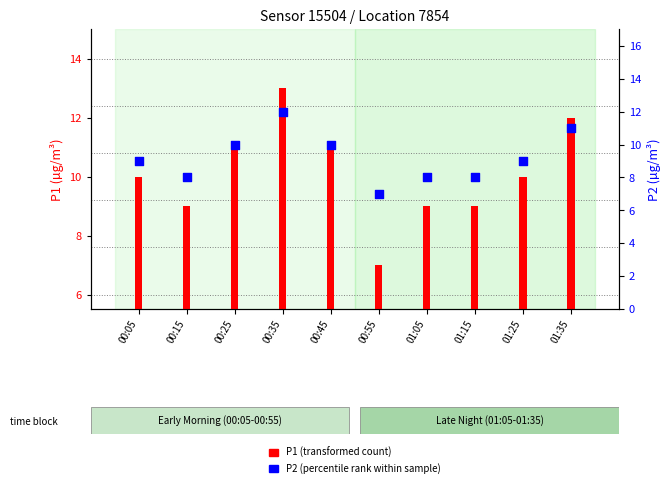

Which series has the widest spread of Y values?

P1 (transformed count)